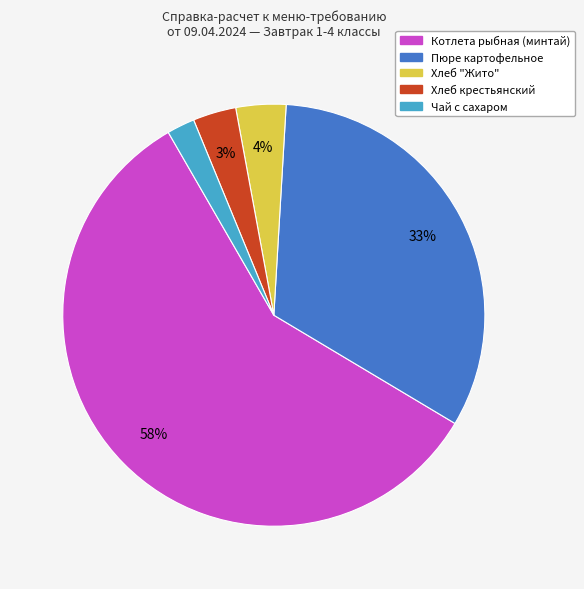

To the nearest percent, what is the combined percentage of Котлета рыбная (минтай) and Чай с сахаром?

60%